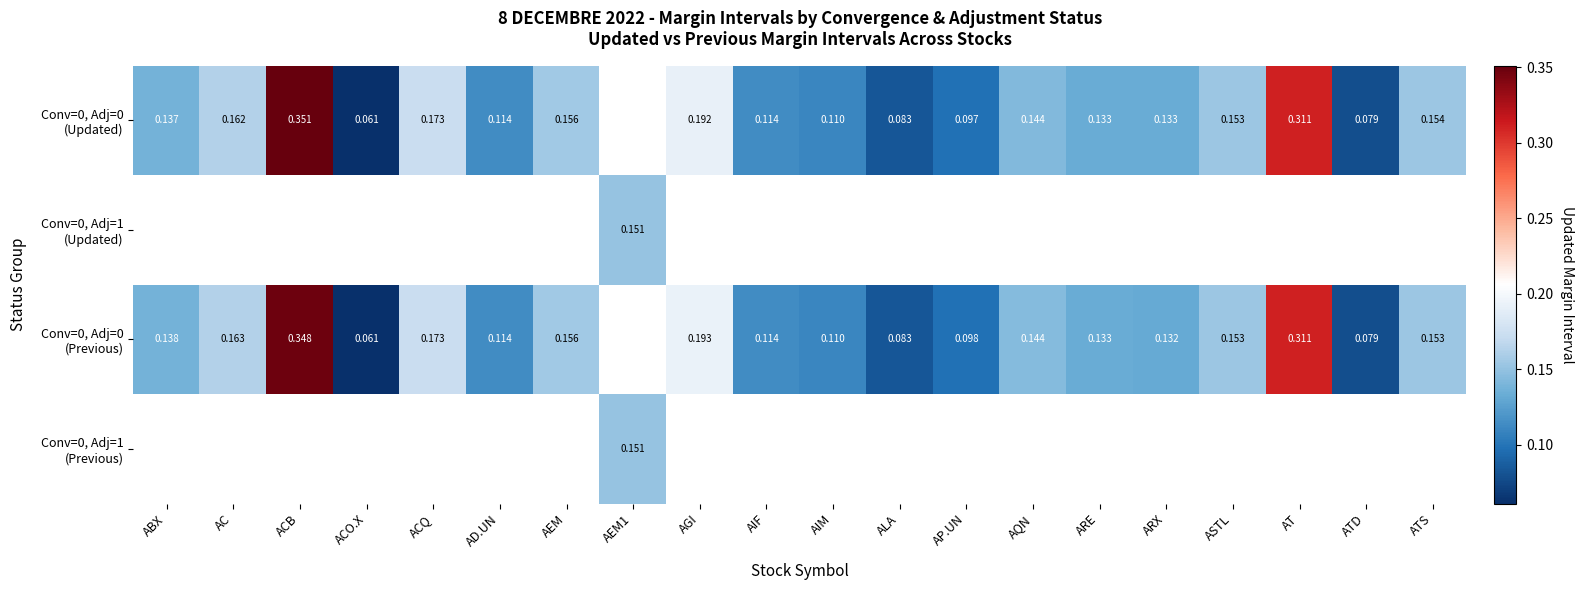

True or false: Conv=0, Adj=0 (Updated) has a value of 0.1 at ALA.

True